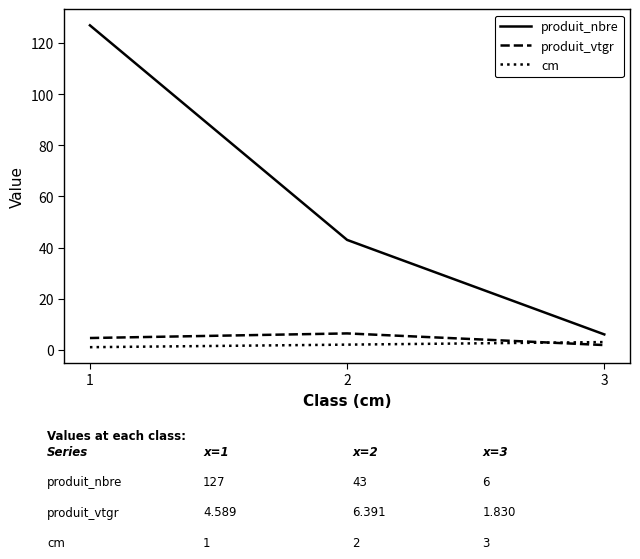

How many lines are shown in the chart?

3